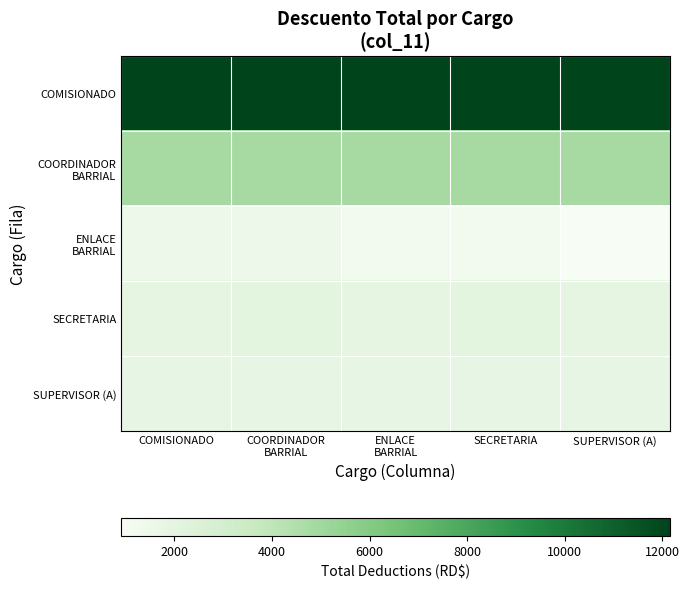

What is the minimum value shown in the chart?

911.5